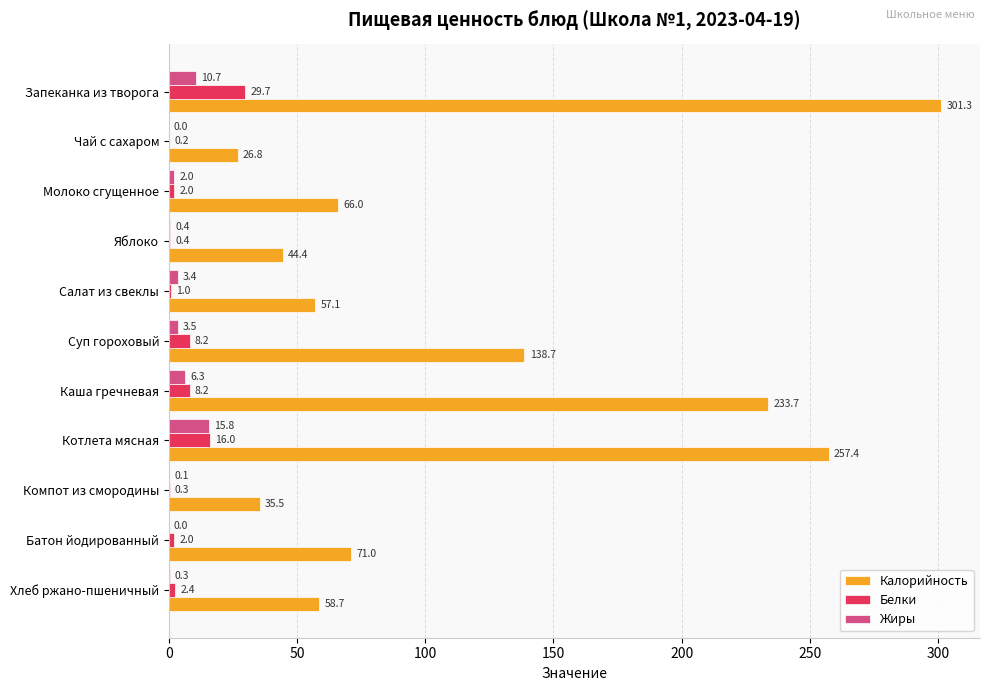

Where is Калорийность nearest to the value 164?

Суп гороховый